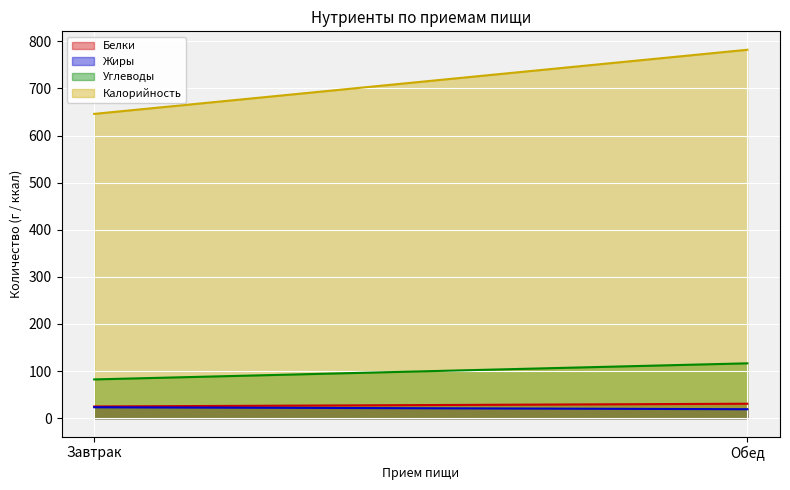

What is the sum of all Белки values?

55.6